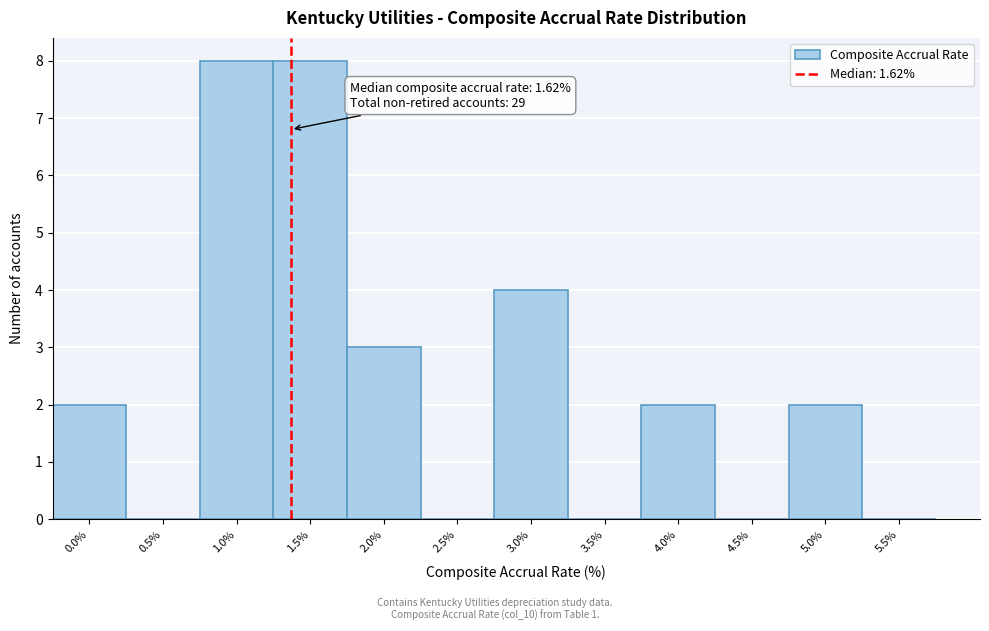

Reading right to left, transcribe all the data shown in this chart.

5.5%=0	5.0%=2	4.5%=0	4.0%=2	3.5%=0	3.0%=4	2.5%=0	2.0%=3	1.5%=8	1.0%=8	0.5%=0	0.0%=2